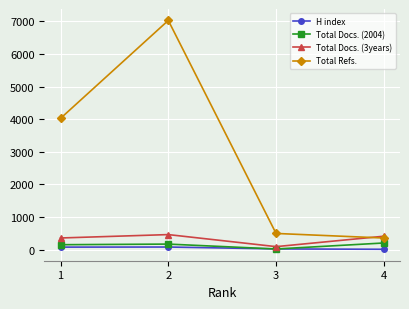

What is the minimum value for Total Docs. (3years)?

95